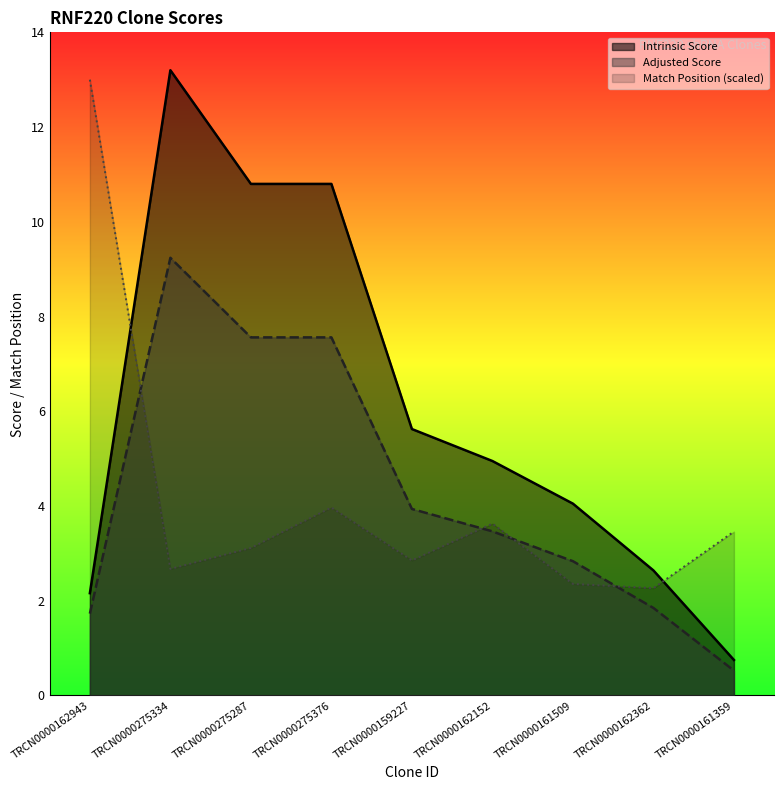

Does the chart display data point markers on the line(s)?

No